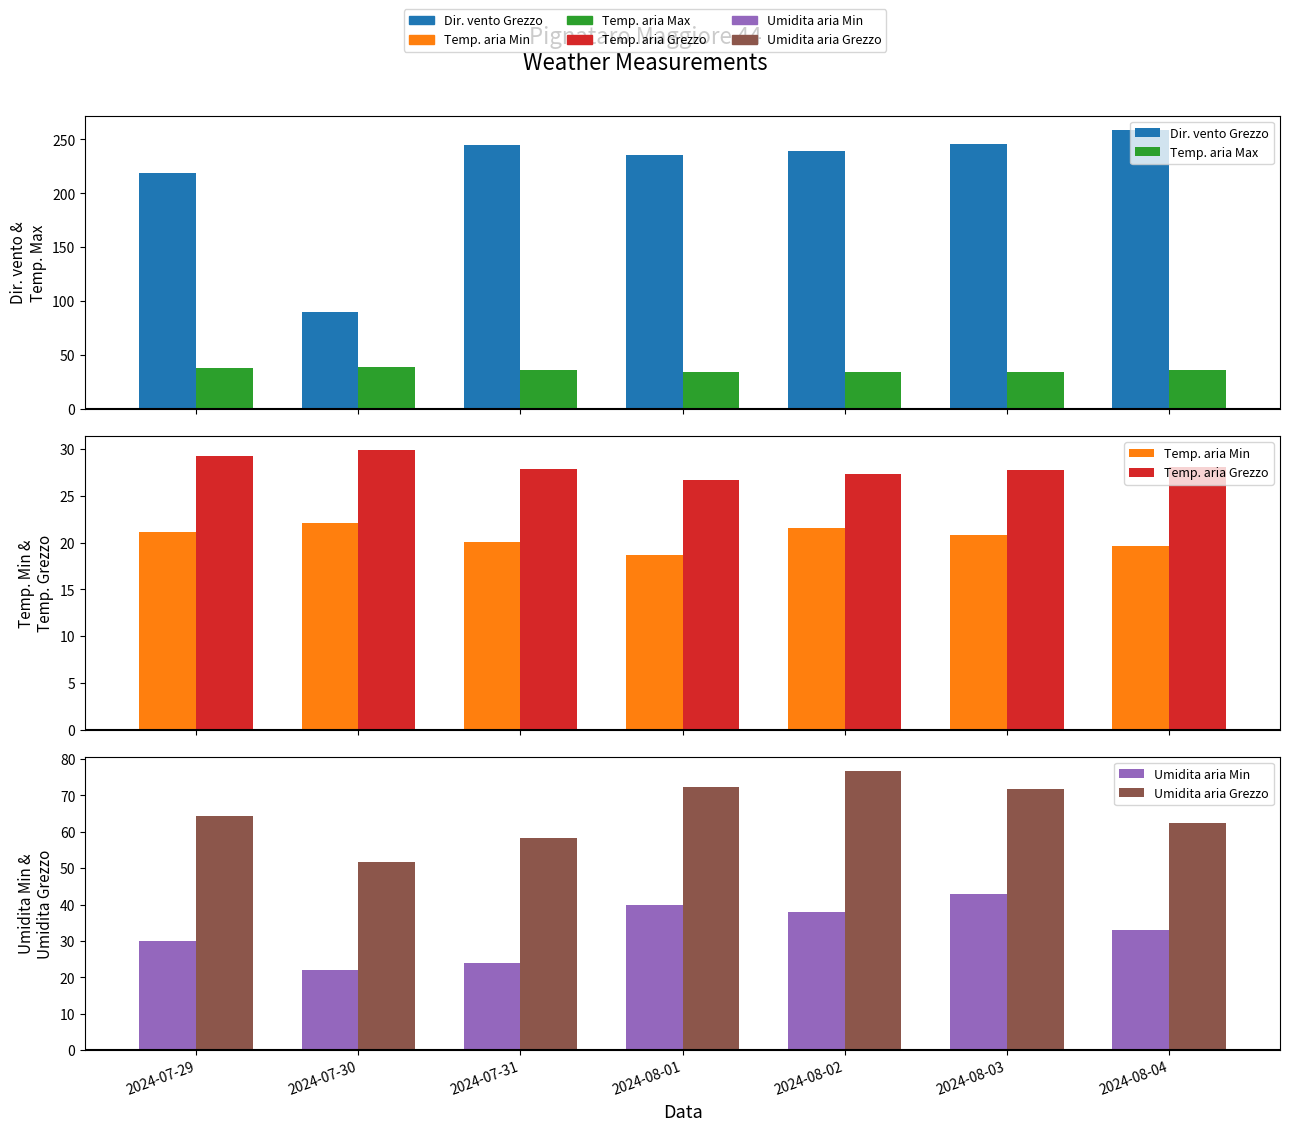

At which label does Temp. aria Grezzo reach its minimum?

2024-08-01